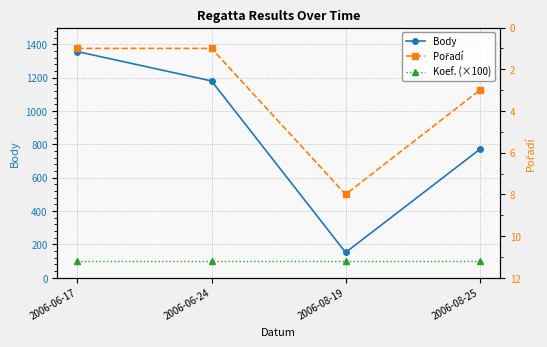

How many Body values are between 770 and 1356?

3